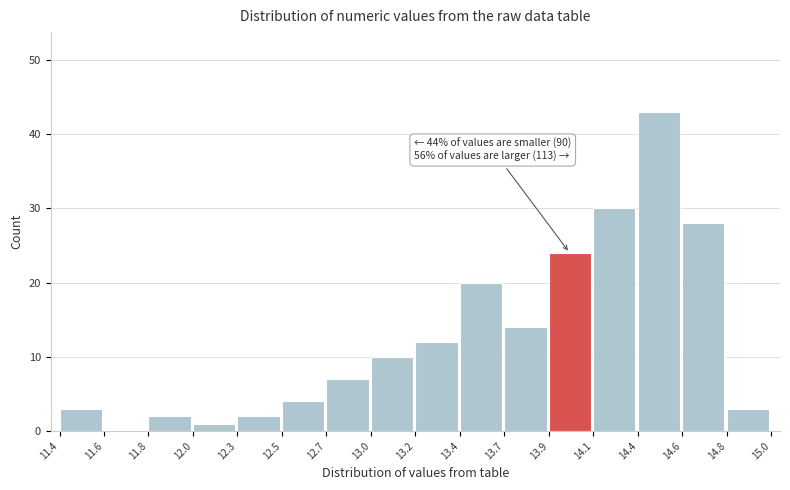

Reading left to right, what are all the values shown in this chart?

11.4=3	11.6=0	11.8=2	12.0=1	12.3=2	12.5=4	12.7=7	13.0=10	13.2=12	13.4=20	13.7=14	13.9=24	14.1=30	14.4=43	14.6=28	14.8=3